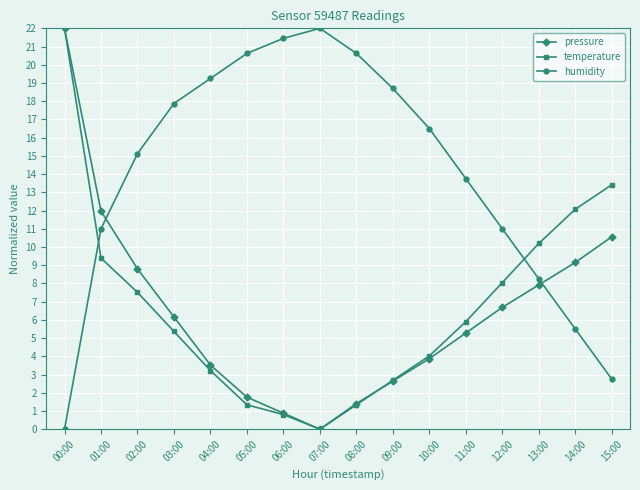

The humidity series shows 11.0 at 03:00. True or false?

False